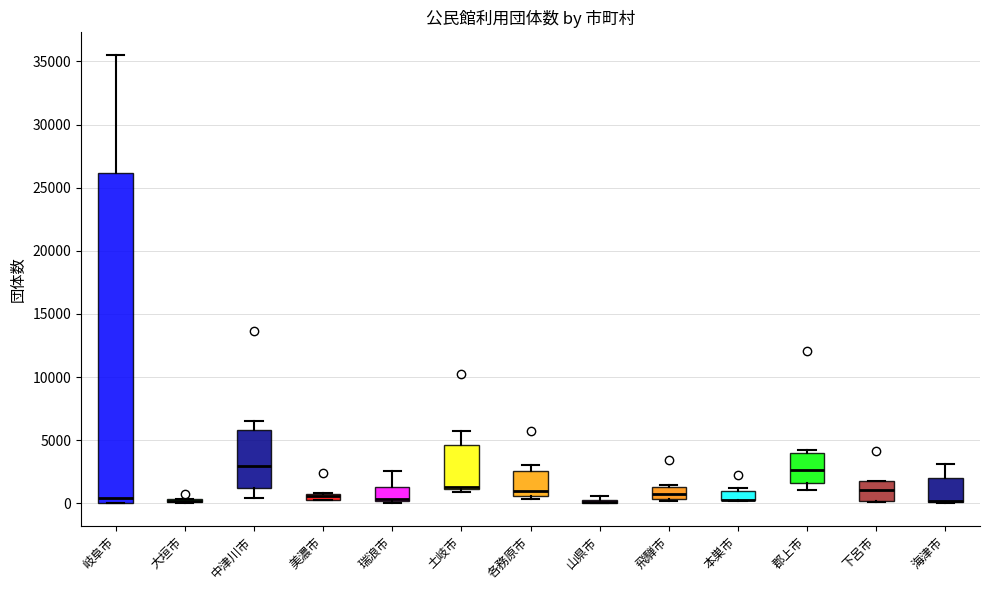

Which box is the tallest, from its lower edge to its upper edge?

岐阜市